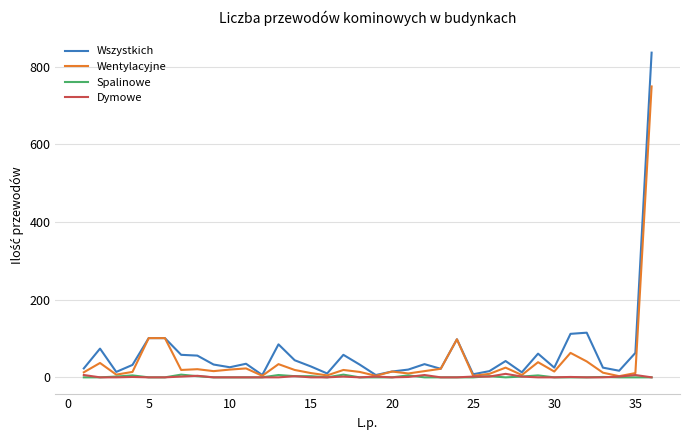

What is the highest value of the Wszystkich series?

836